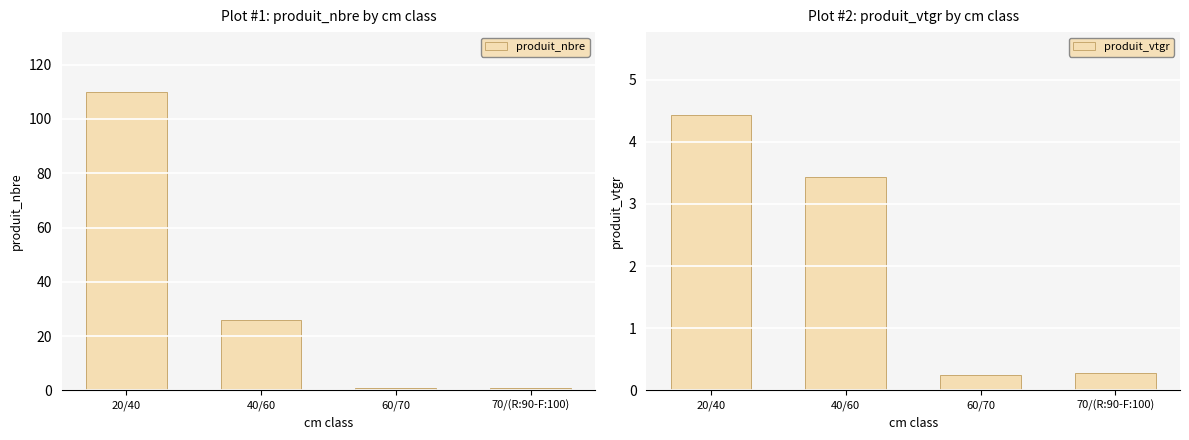

Which category has the highest value in the produit_vtgr series?

20/40